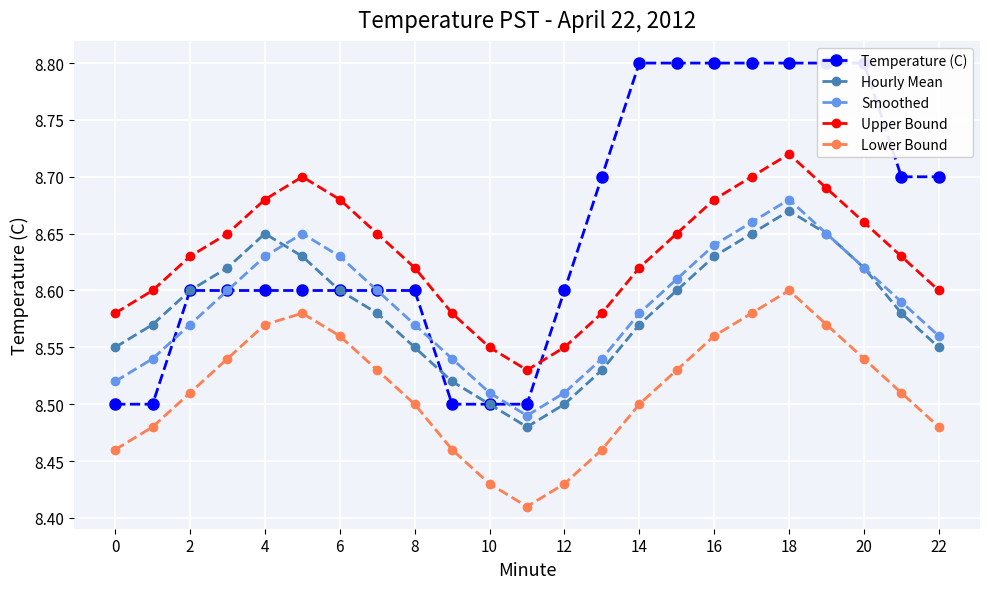

In Smoothed, how many points are lower than both neighbors (excluding endpoints)?

1